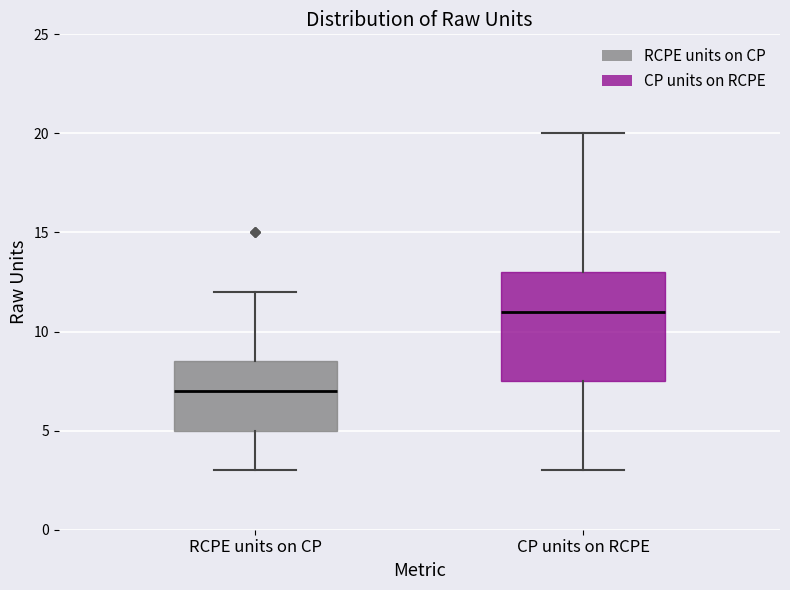

Where does the lower whisker of the box for RCPE units on CP end on the y-axis? The values are not printed on the chart, so give them approximately, as read against the axis.

3.0